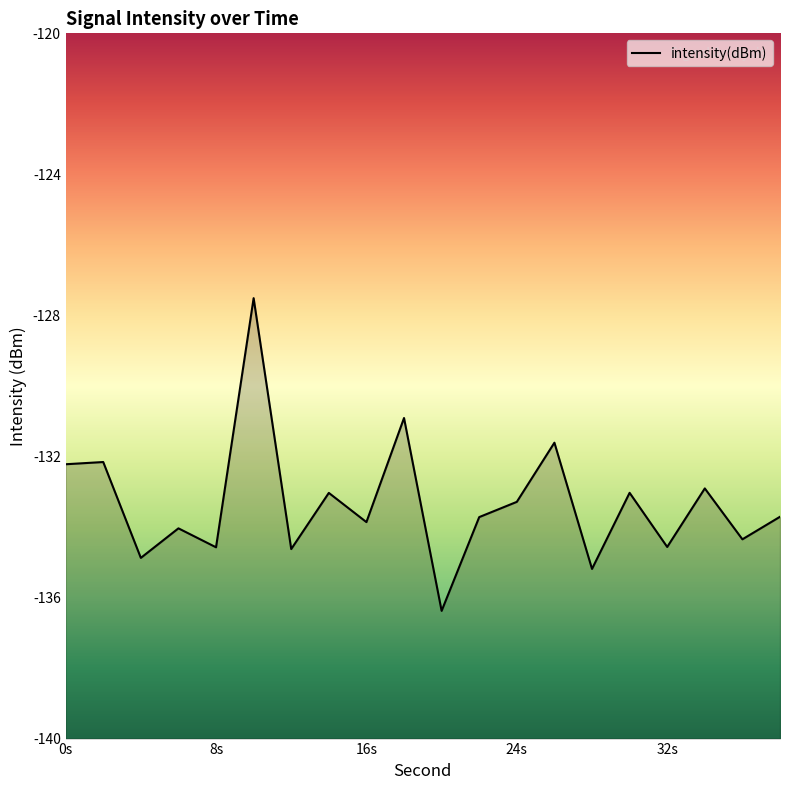

How many points are lower than both their immediate neighbors (excluding endpoints)?

8